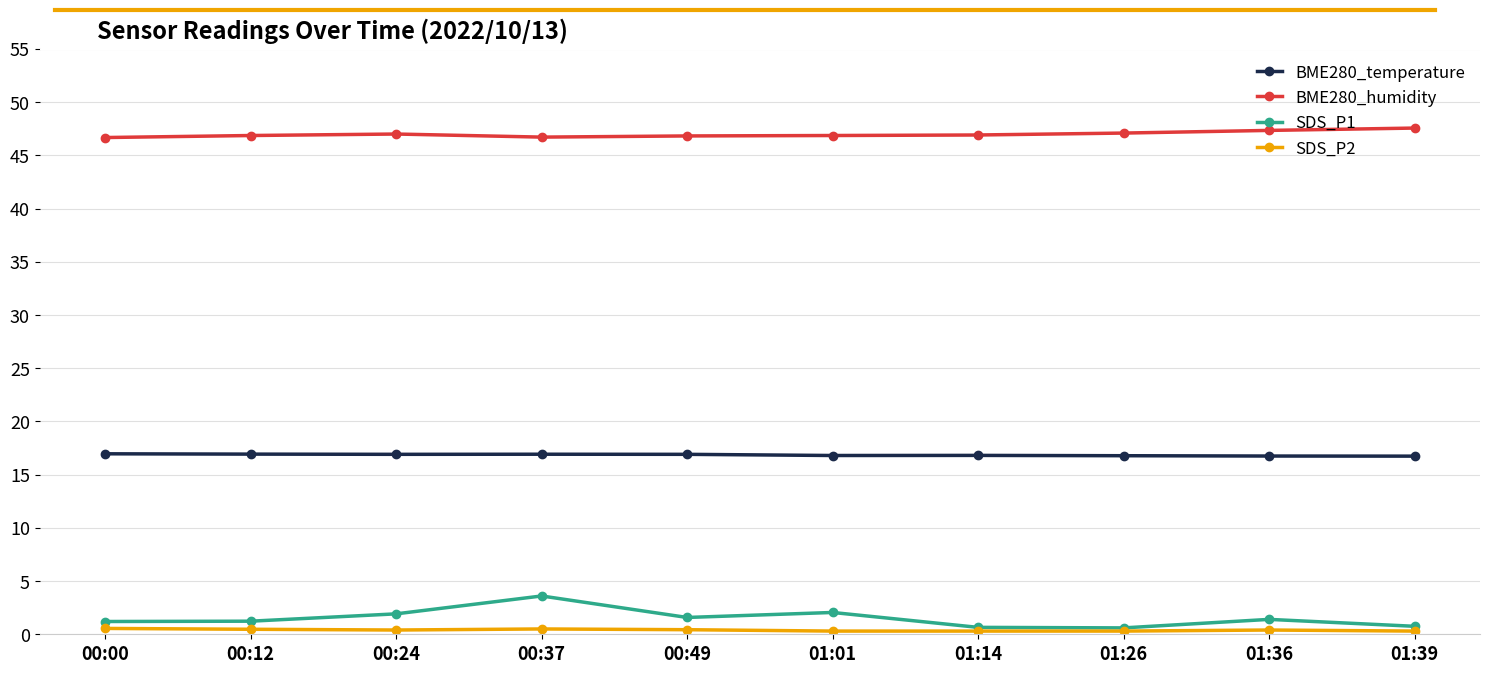

Which series has the widest spread of values?

SDS_P1